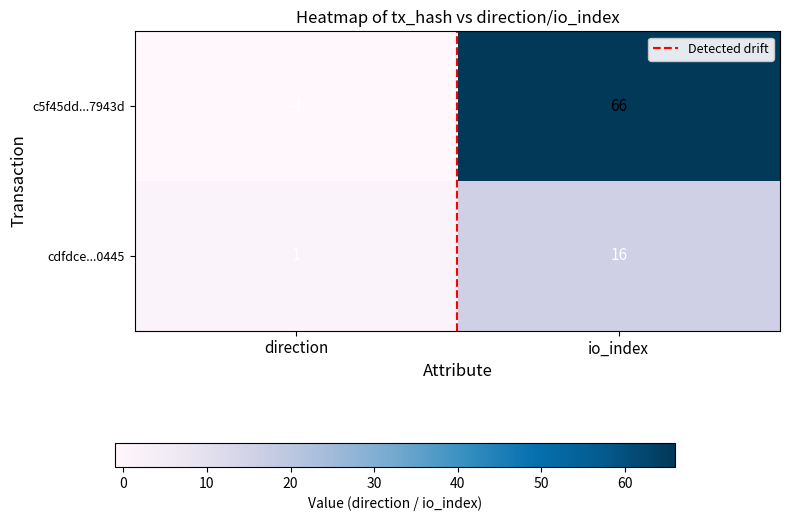

What is the sum of all c5f45dd...7943d values?

65